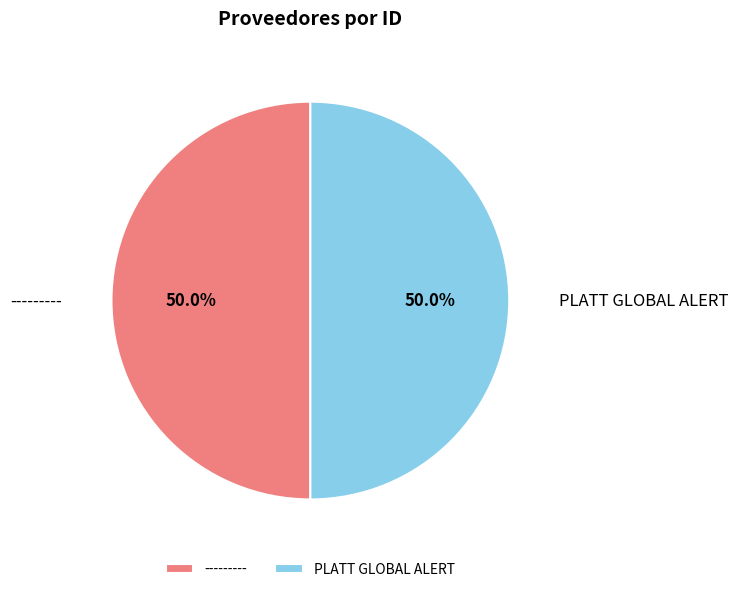

What is the total percentage of --------- and PLATT GLOBAL ALERT?

100.0%